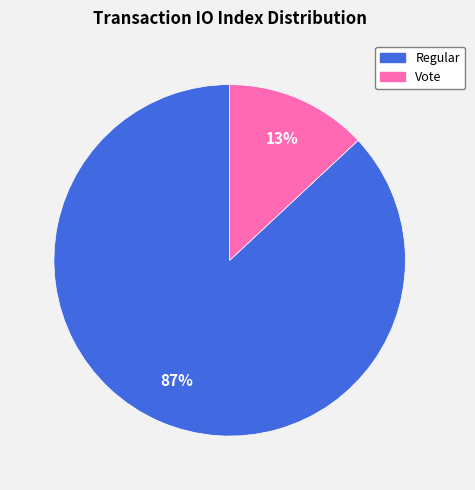

Is it true that Vote is 13% of the pie?

True